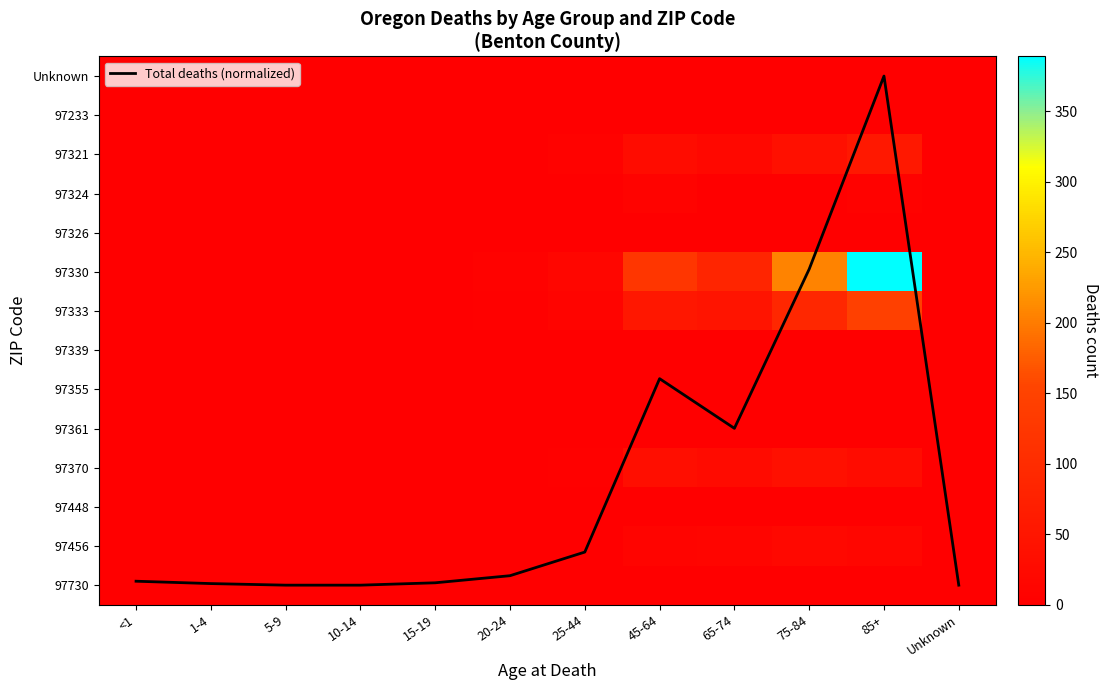

What is the difference between the highest and lowest values at 10-14?

13.0